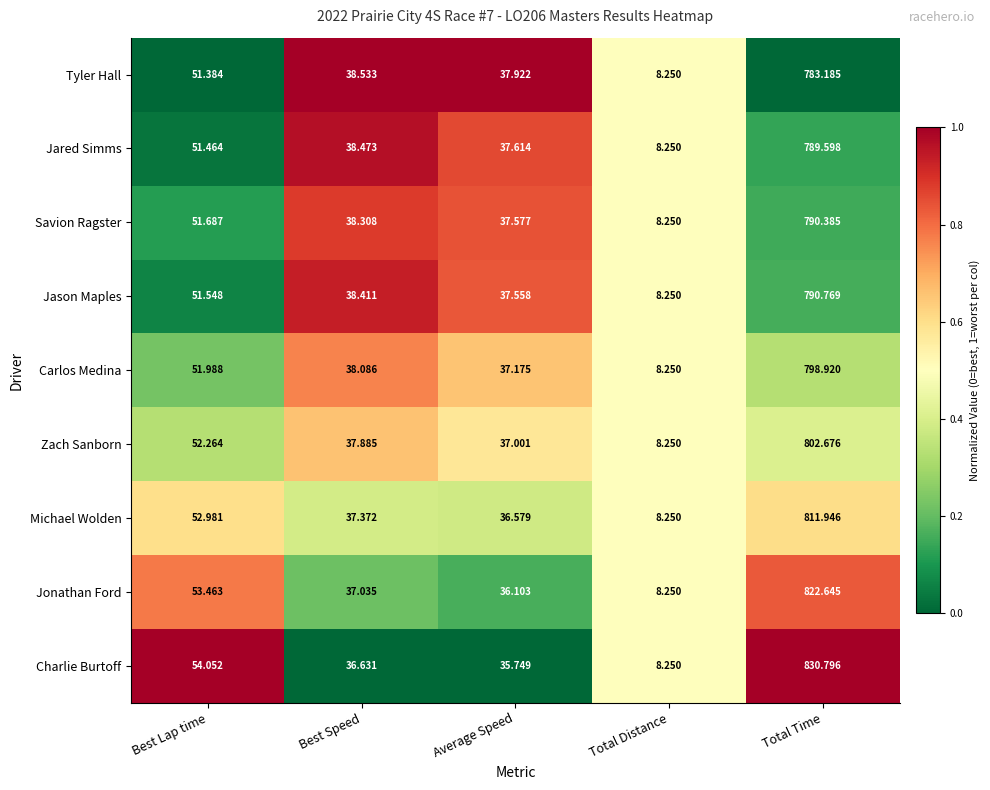

Which series has the widest spread of values?

Charlie Burtoff